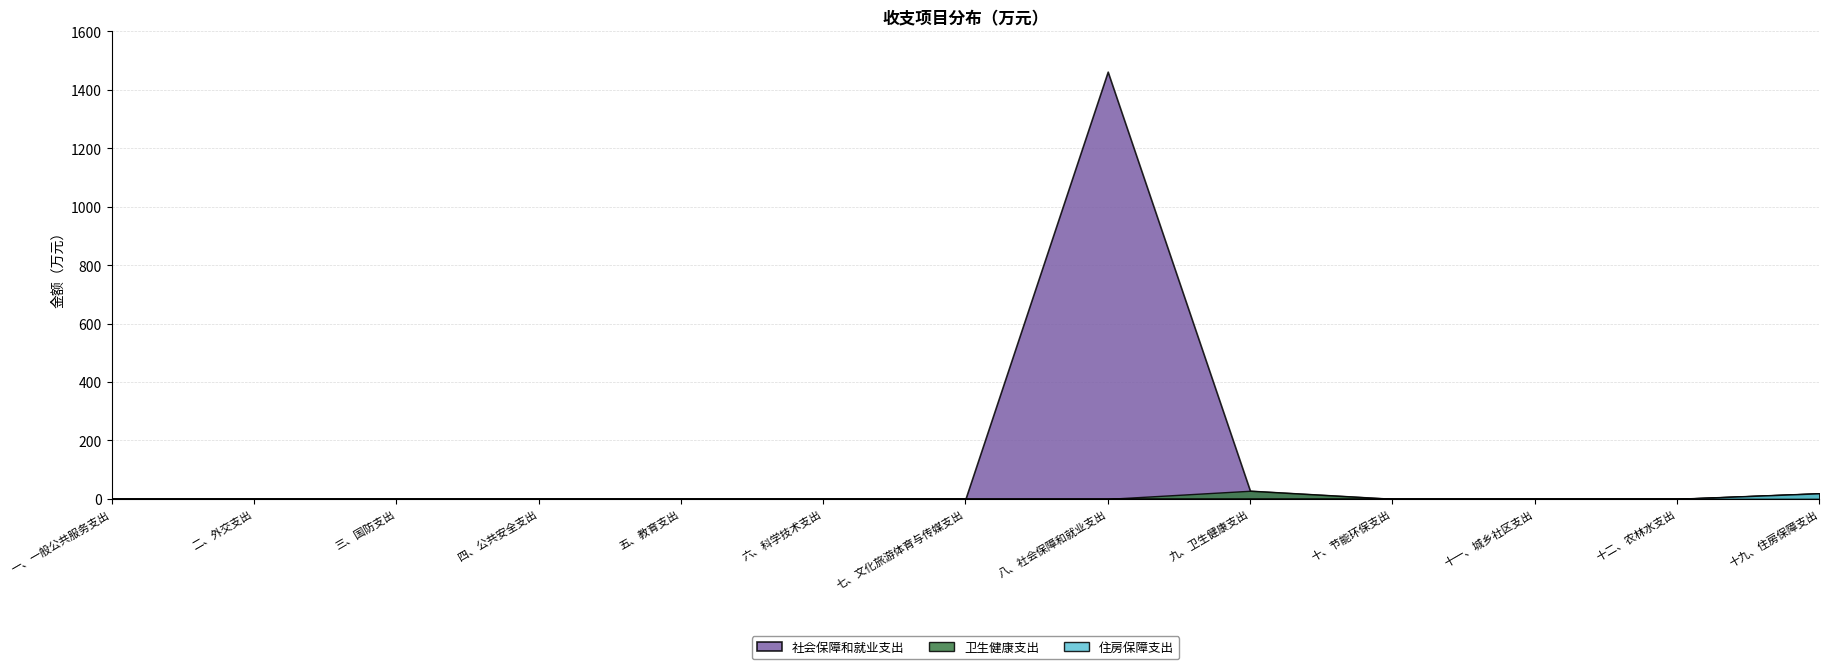

What is the label of the 11th point from the left?

十一、城乡社区支出